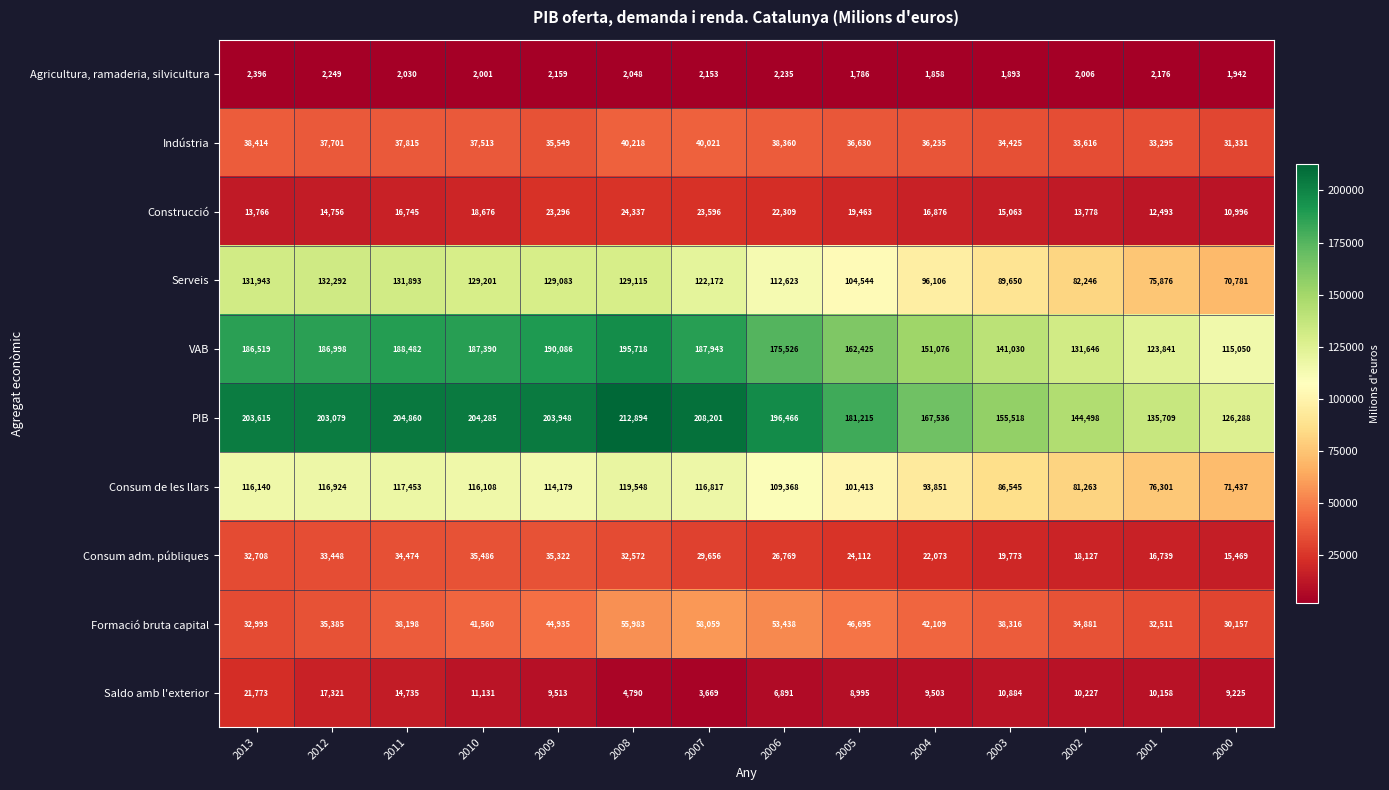

What is the total value across all series at 2009?

788070